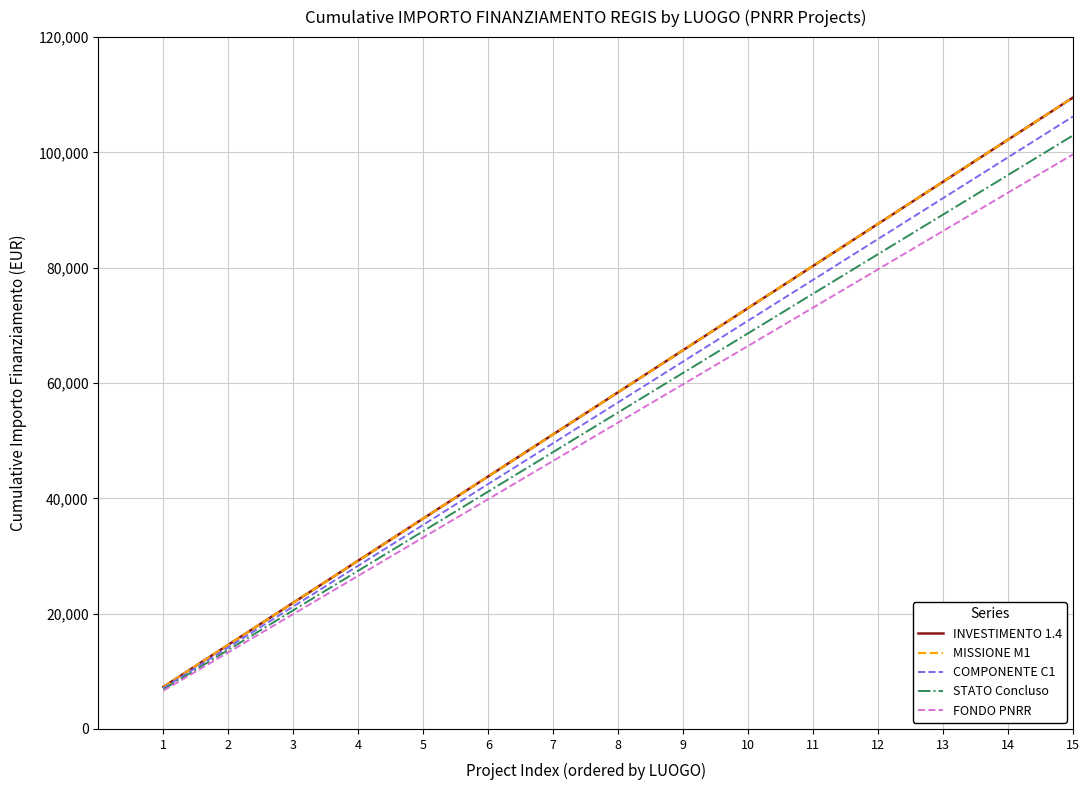

What is the maximum value for STATO Concluso?

102944.1